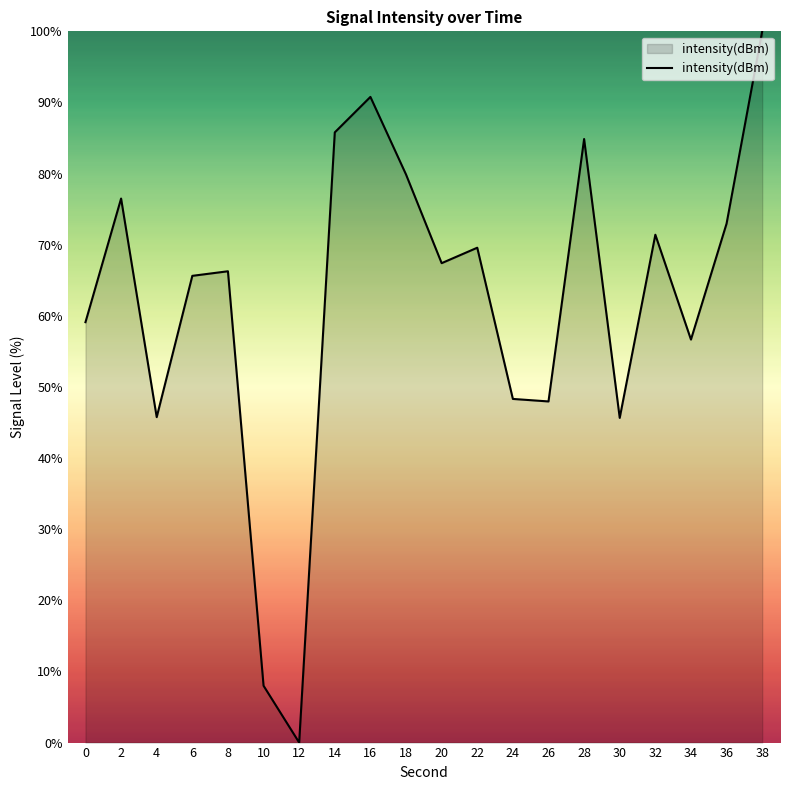

The chart shows a value of 0.0 at 12. True or false?

True